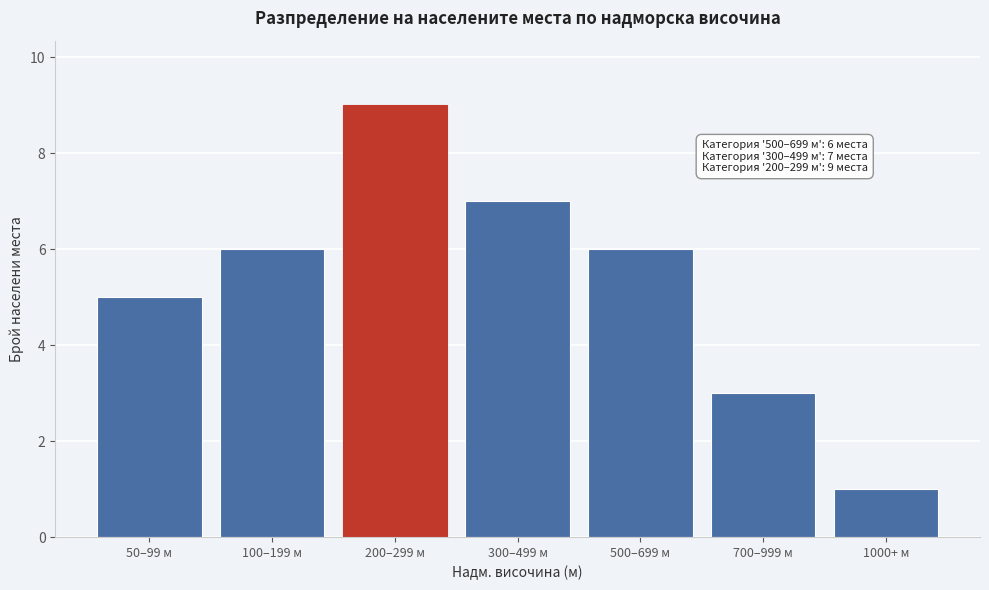

Reading left to right, what are all the values shown in this chart?

5	6	9	7	6	3	1